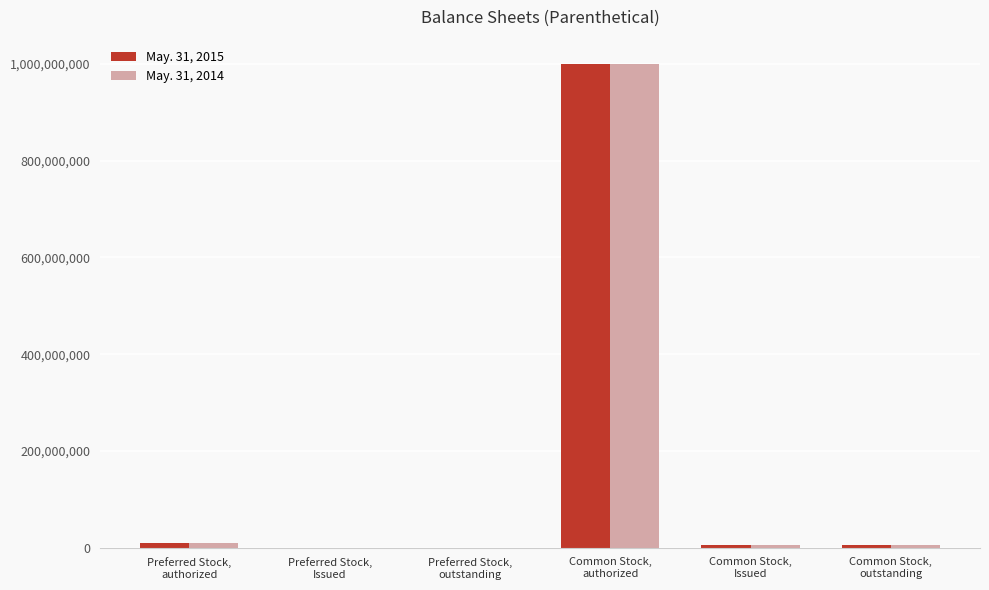

What is the greatest value displayed?

1000000000